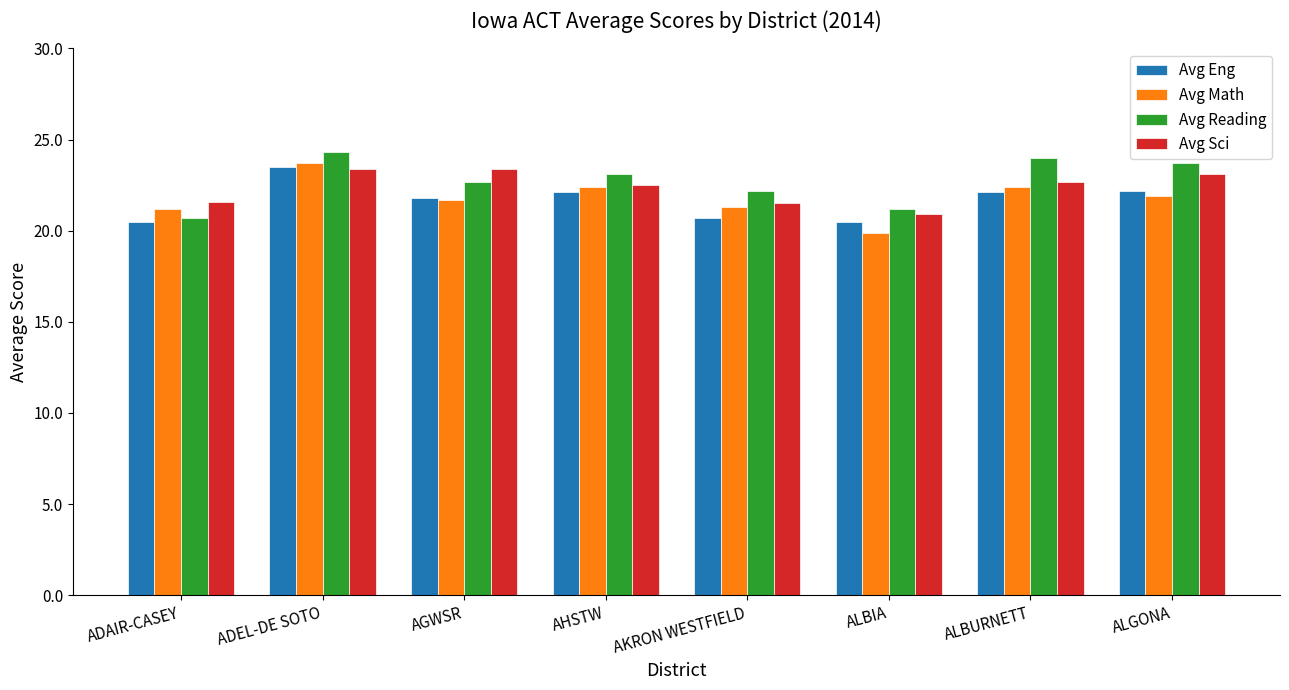

At which category is the sum across all series the highest?

ADEL-DE SOTO